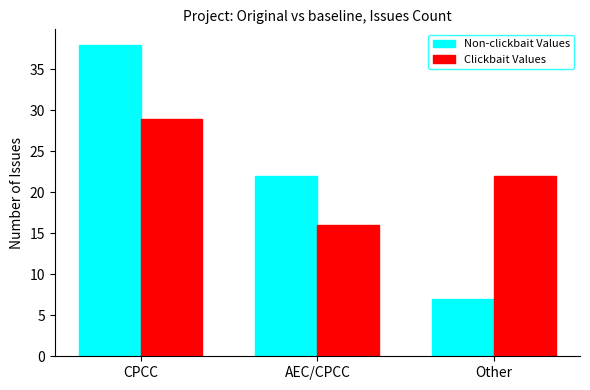

How many groups of bars are there?

3